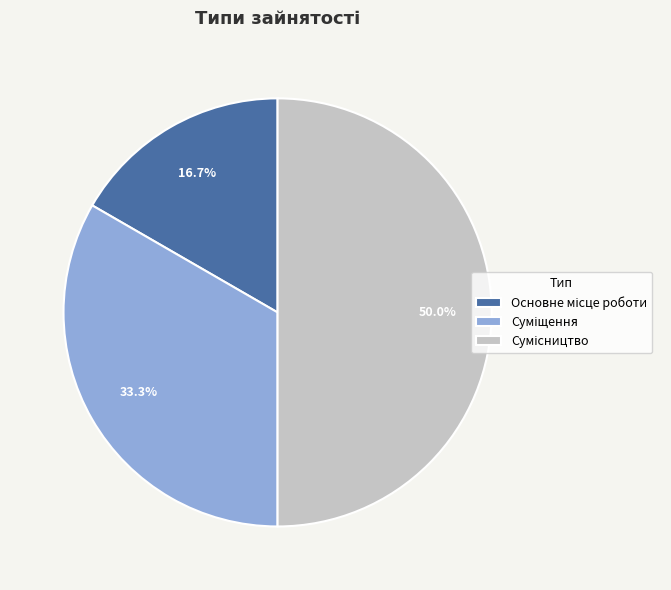

What is the change in value from Суміщення to Сумісництво?

+1